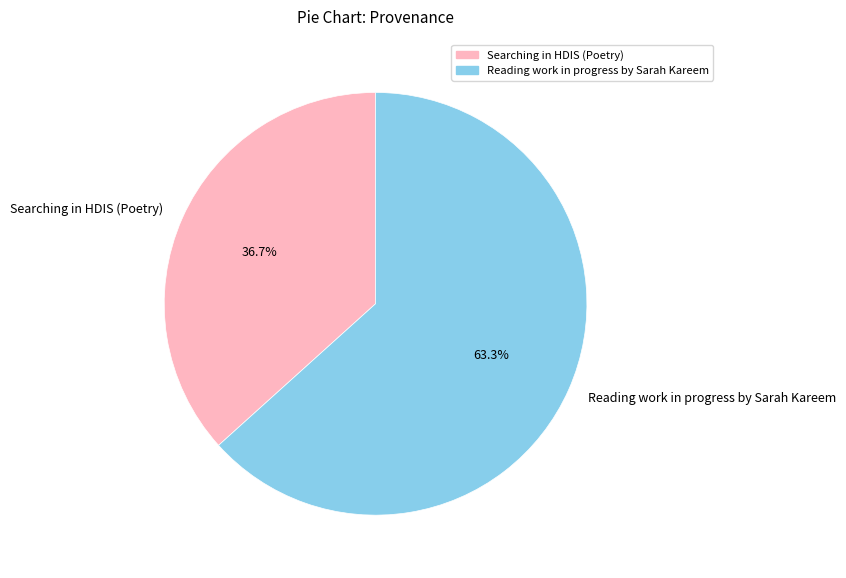

How many segments does this pie chart have?

2